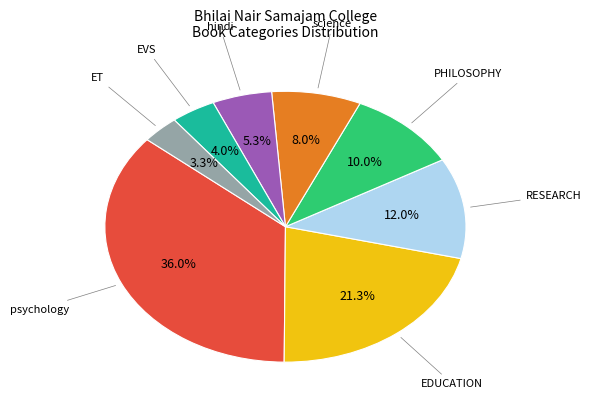

Is there any slice that represents more than half of the pie?

No